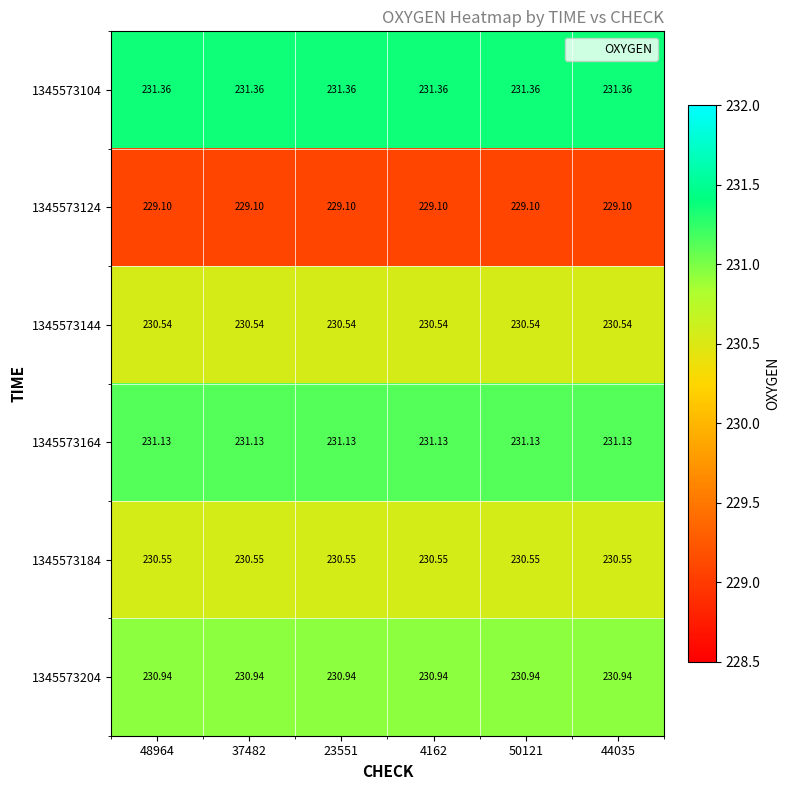

How many distinct data groups are displayed?

6